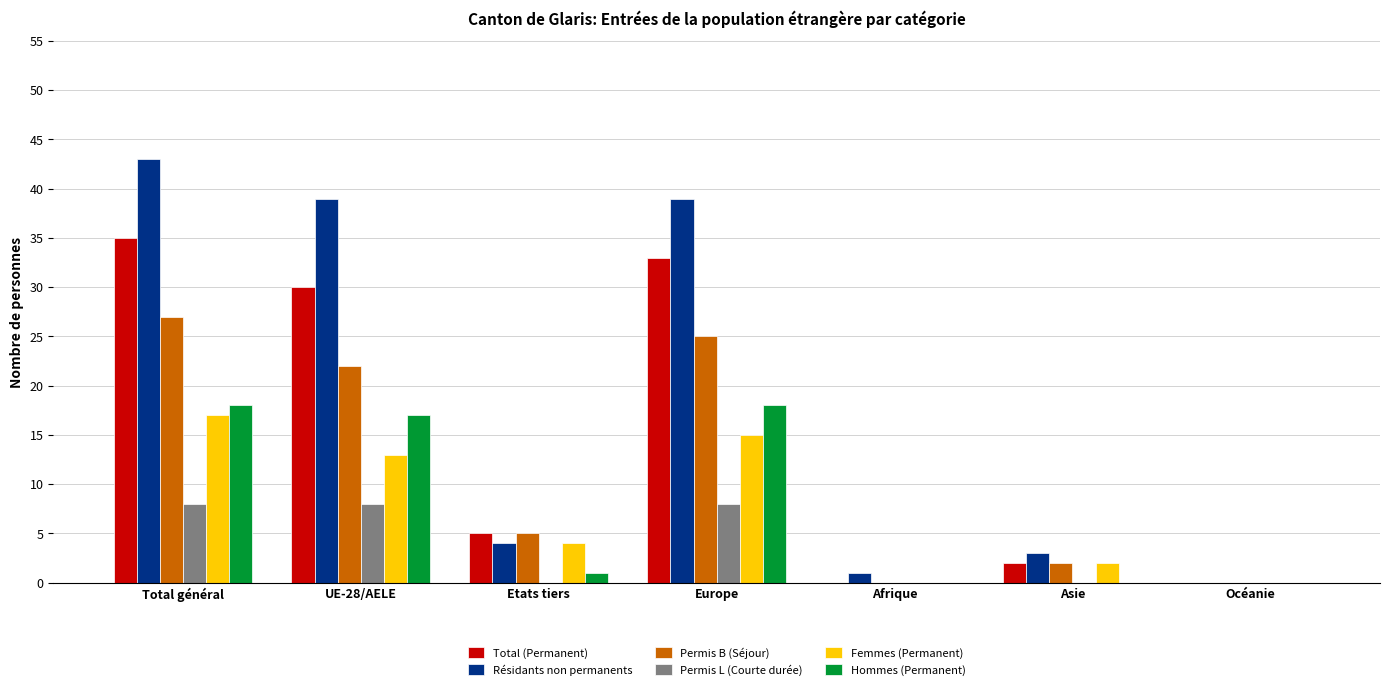

What is the total value across all series at UE-28/AELE?

129